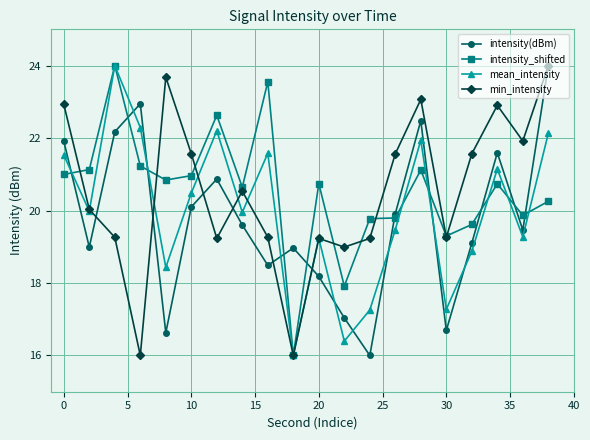

What is the greatest value displayed?

24.0